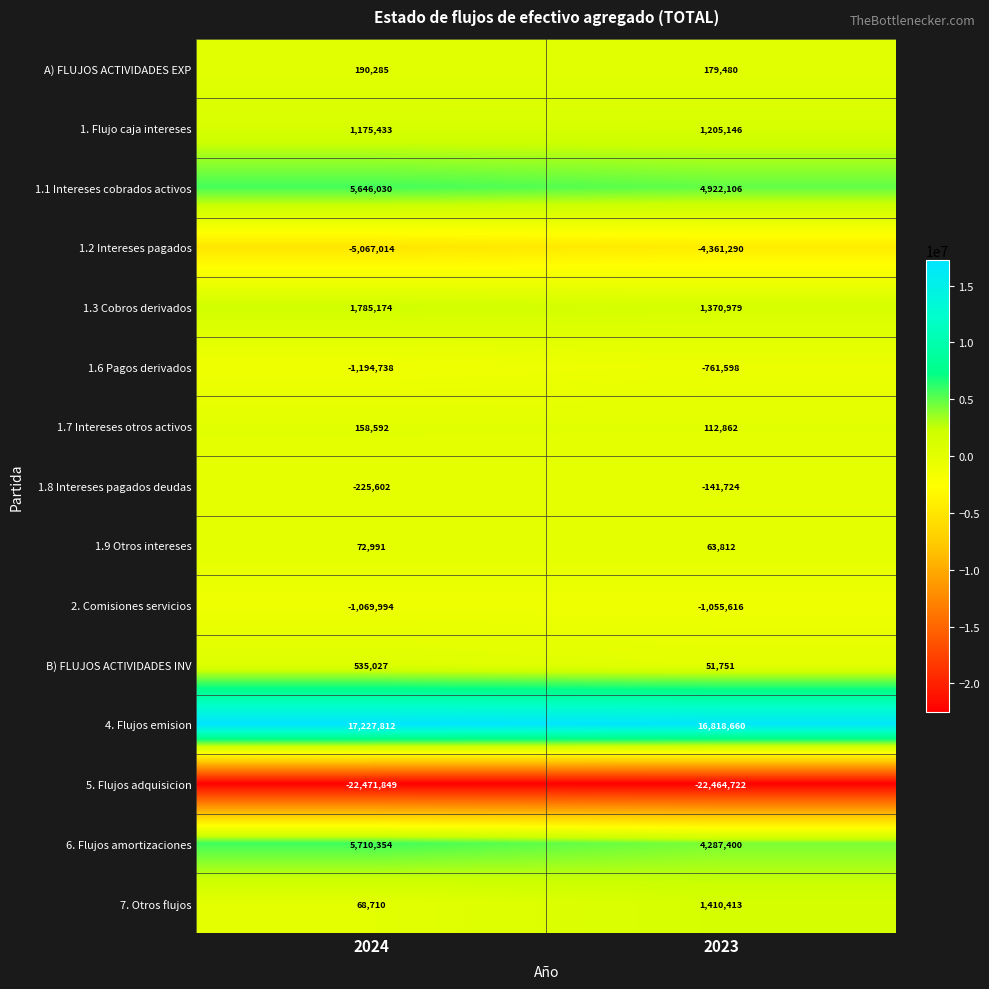

How many series are shown in this chart?

15